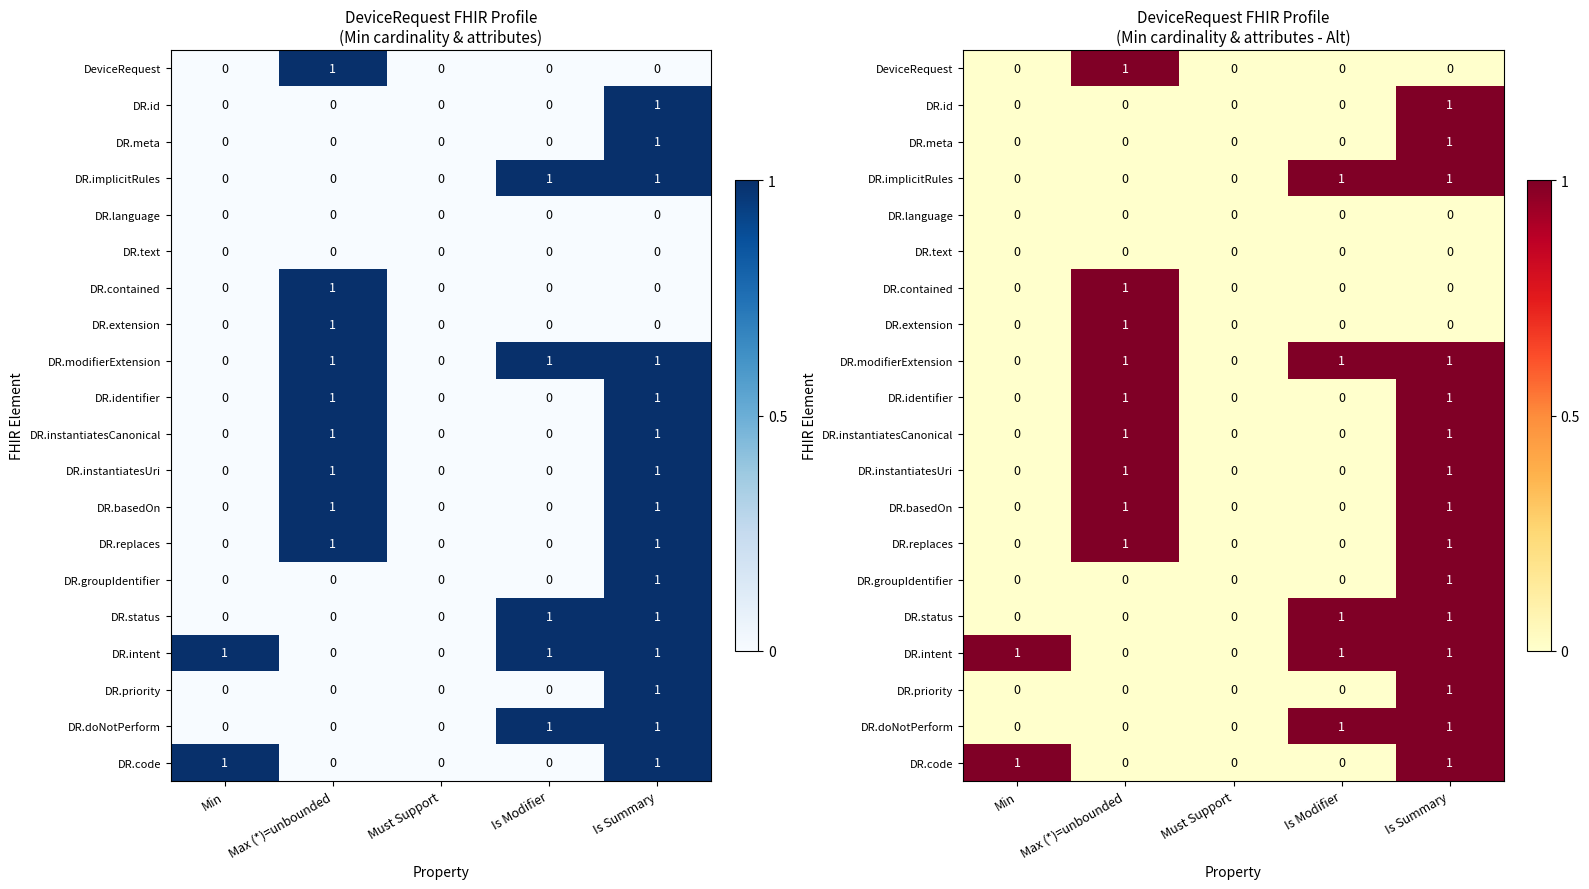

Where is DR.modifierExtension nearest to the value 0?

Min